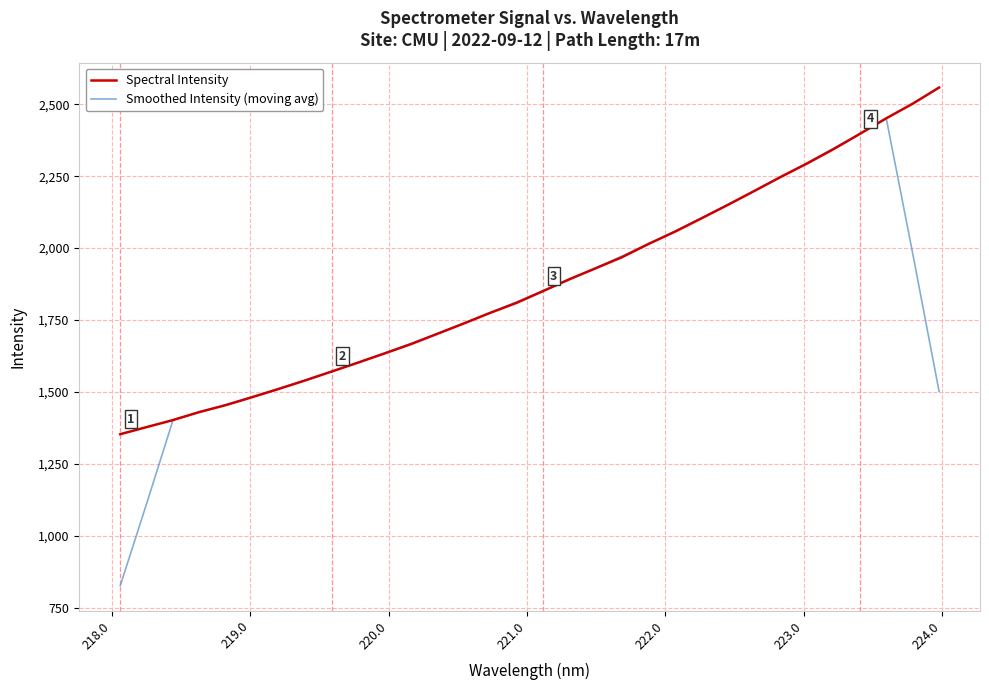

What is the smallest value displayed?

826.7